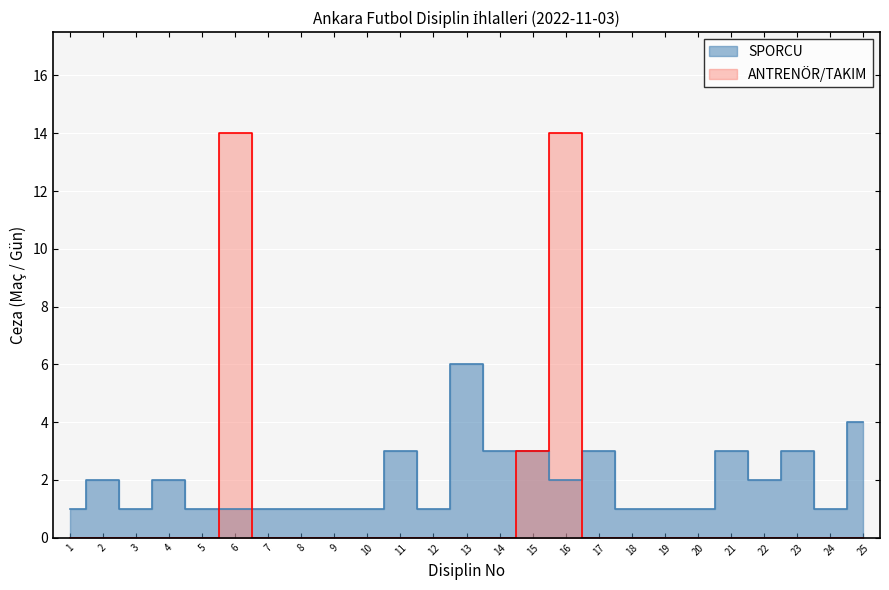

True or false: ANTRENÖR/TAKIM and SPORCU cross at least once.

True